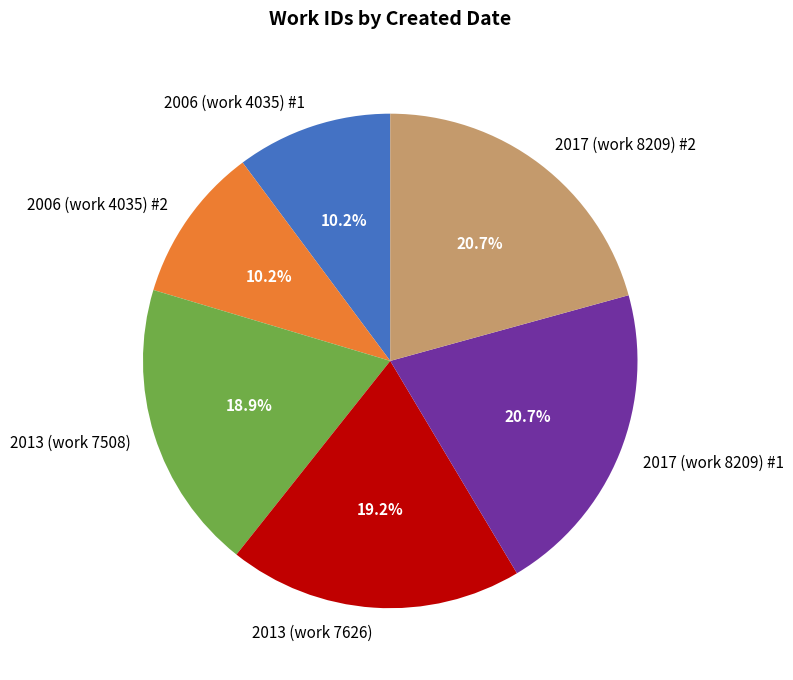

Is the sum of 2006 (work 4035) #1 and 2013 (work 7508) greater than half?

No